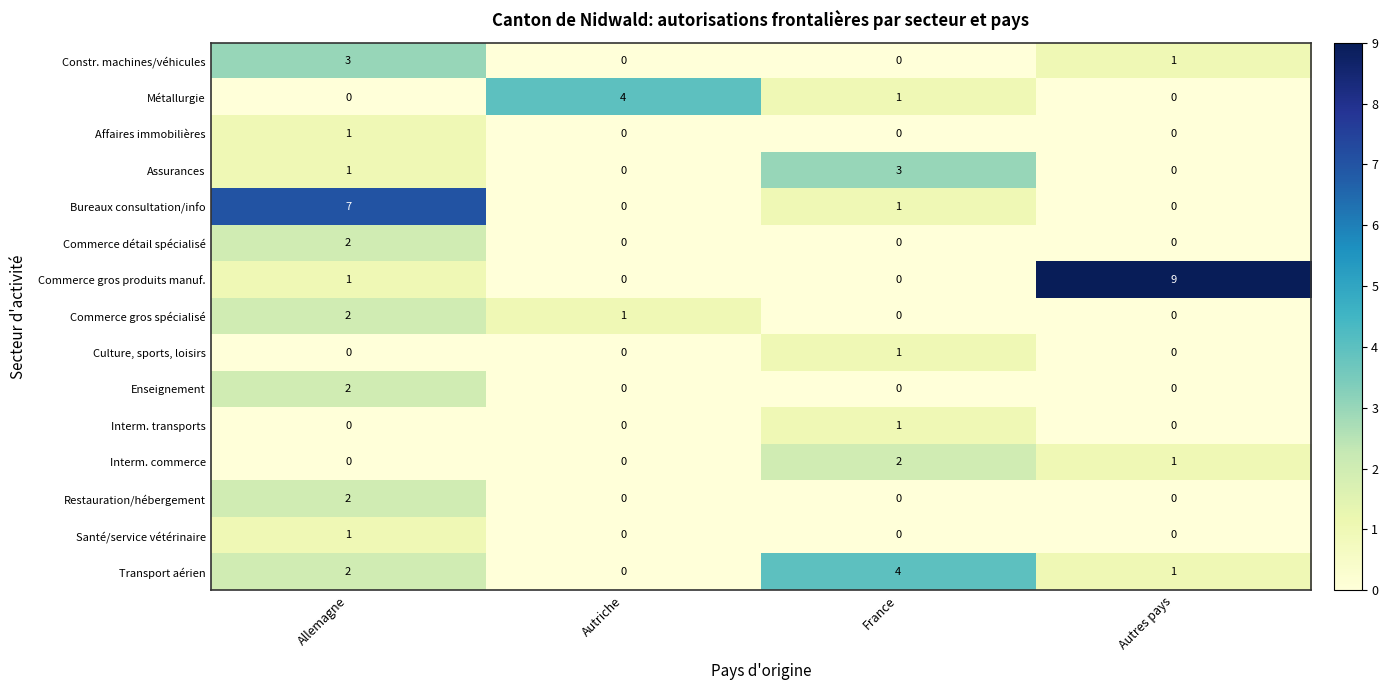

Is it true that Culture, sports, loisirs equals 0 at Autres pays?

True